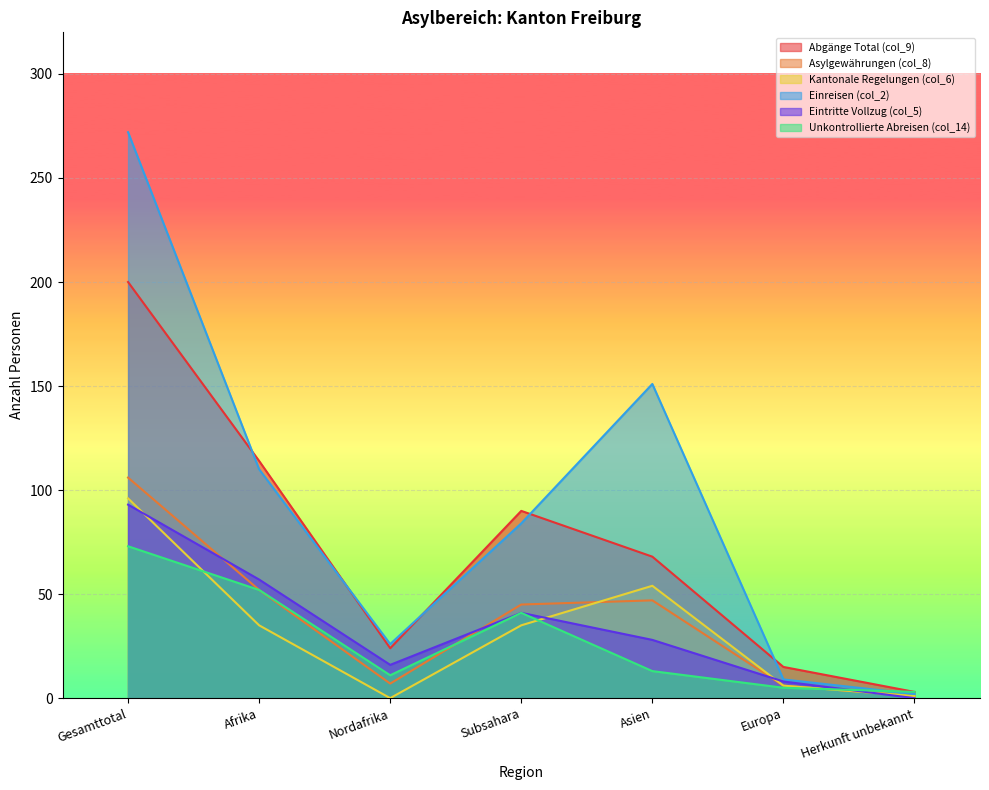

At which label does Einreisen (col_2) first exceed 84?

Gesamttotal